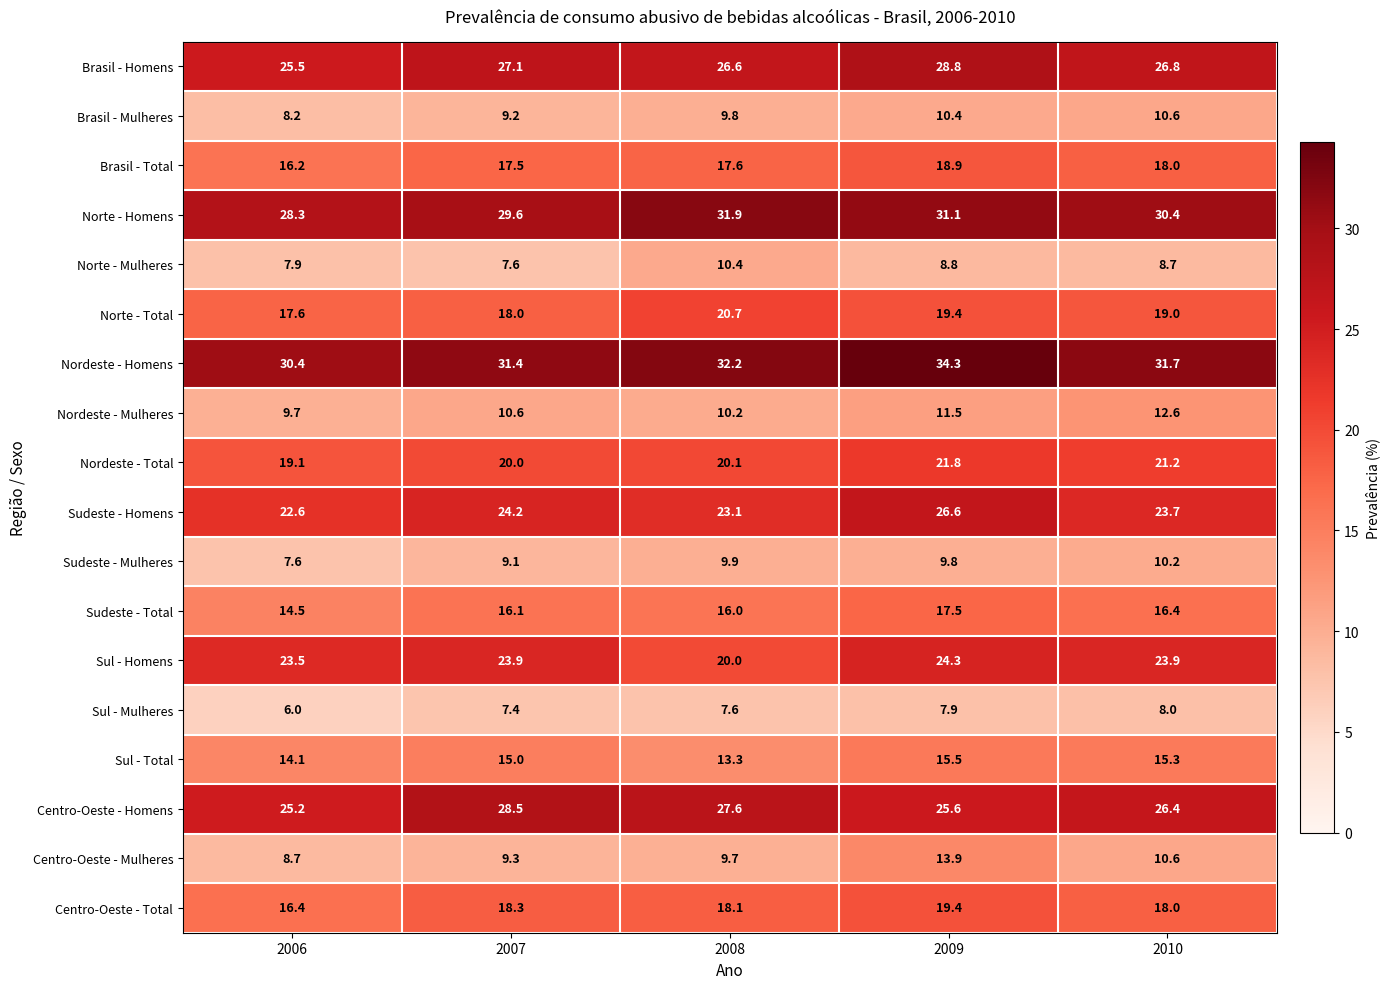

The value of Sul - Mulheres at 2006 is 2.0. True or false?

False